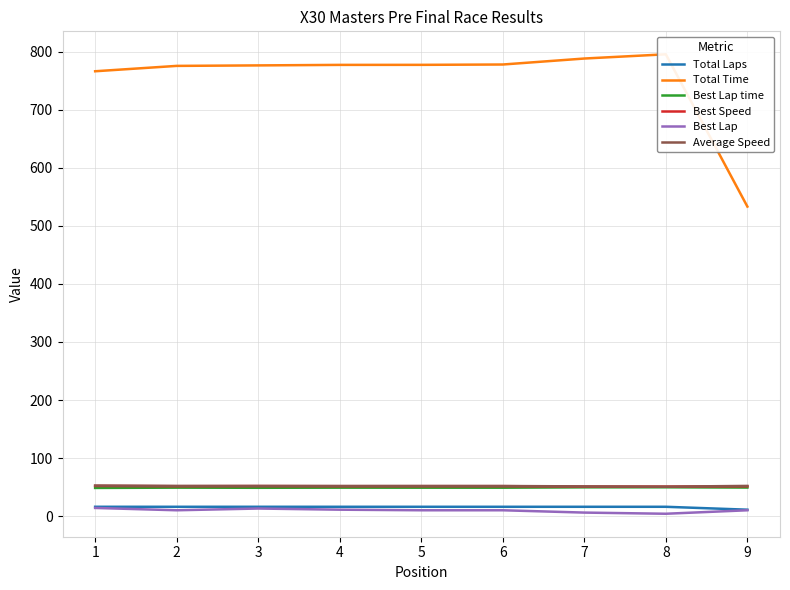

At how many categories does at least one series exceed 314?

9